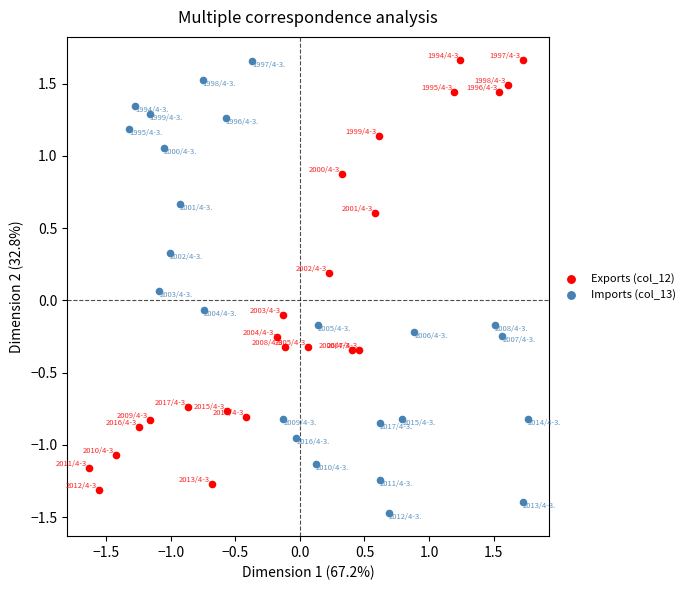

Which series reaches the minimum Y coordinate?

Imports (col_13)